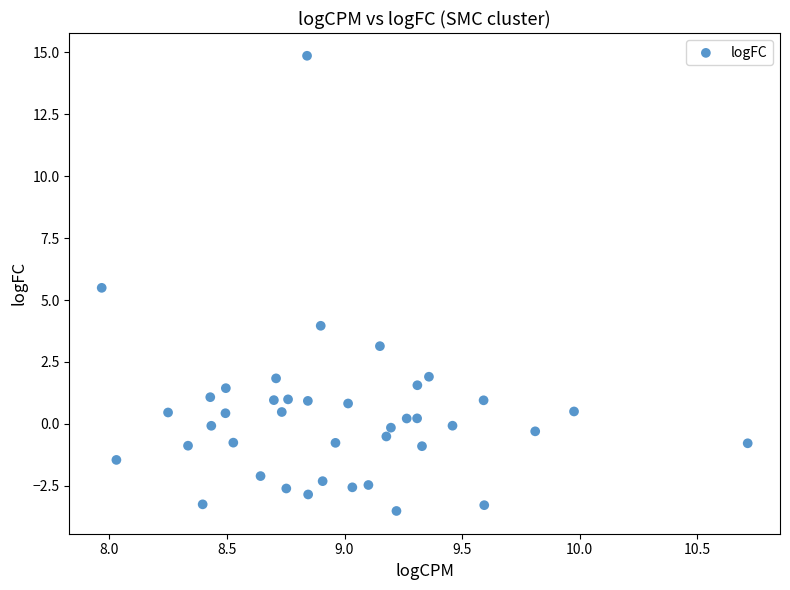

What Y value in the scatter plot is closest to 5?

5.5